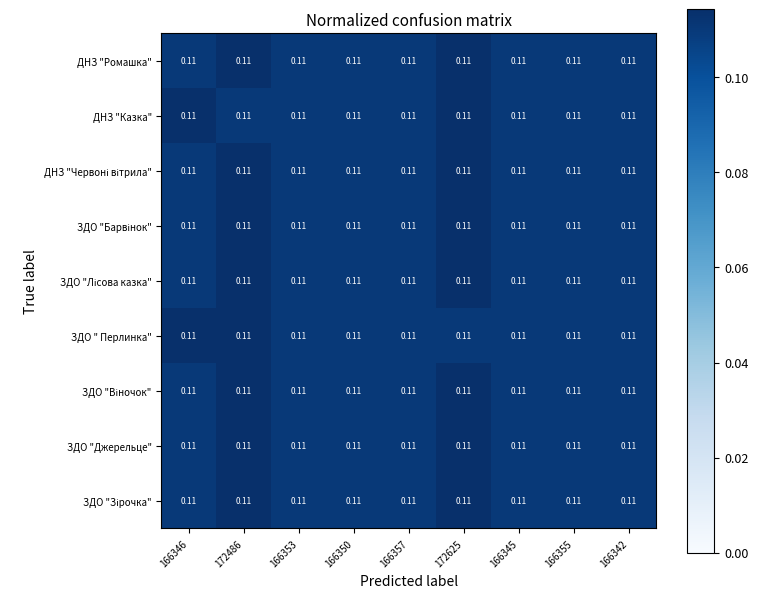

What is the maximum value shown in the chart?

0.1